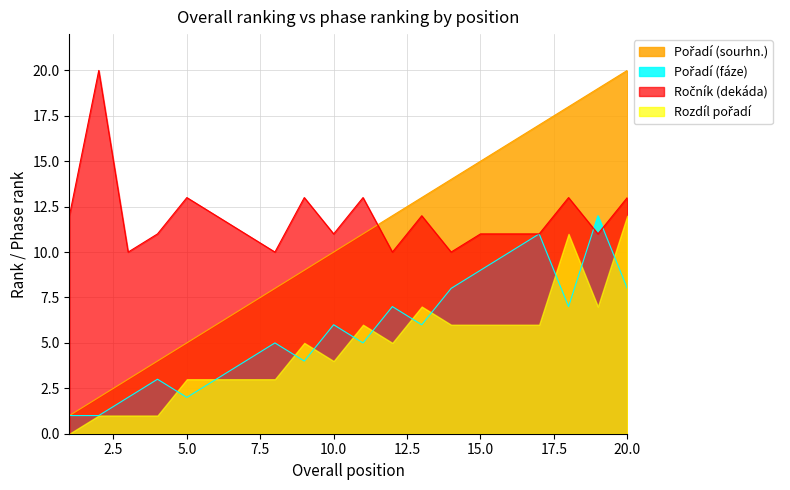

The value of Pořadí (sourhn.) at 4 is 5. True or false?

False